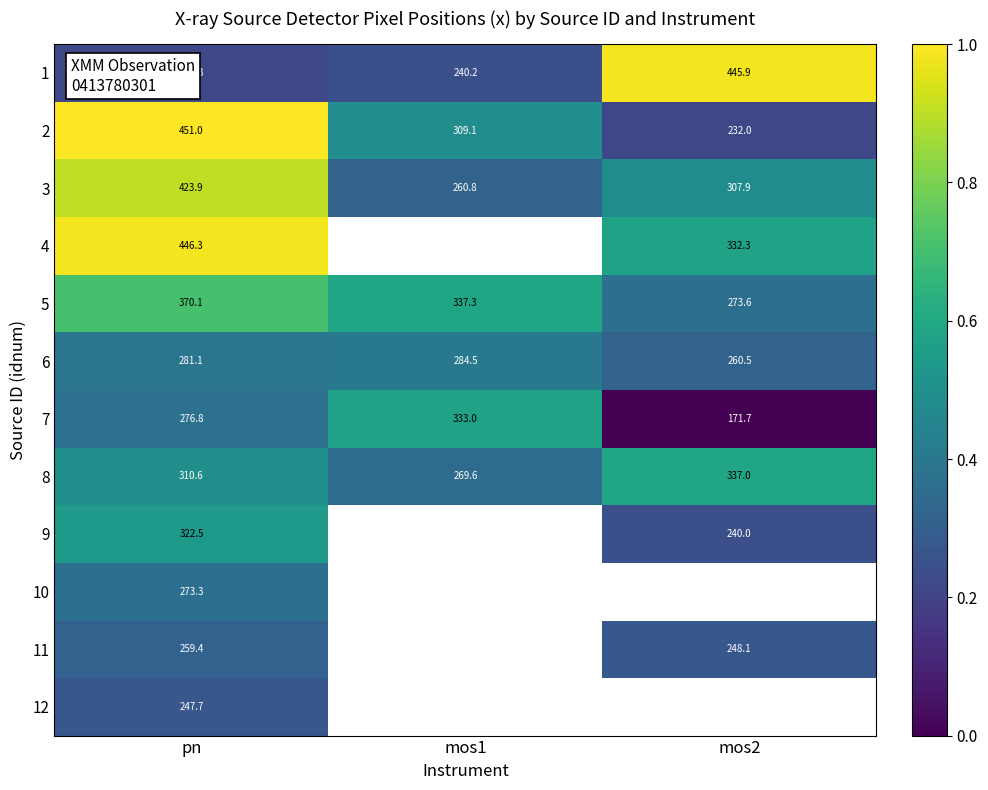

What is the total value across all series at pn?

3895.0